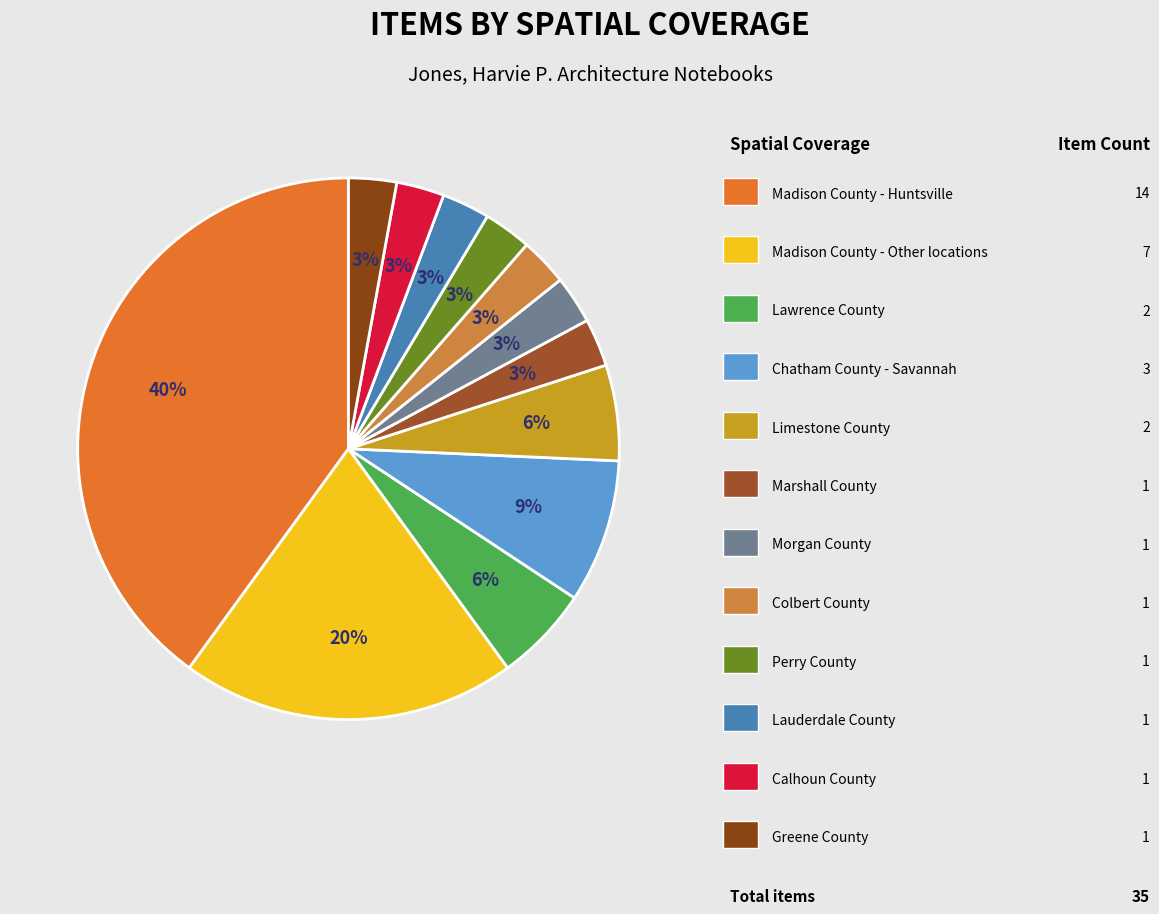

How many segments does this pie chart have?

12